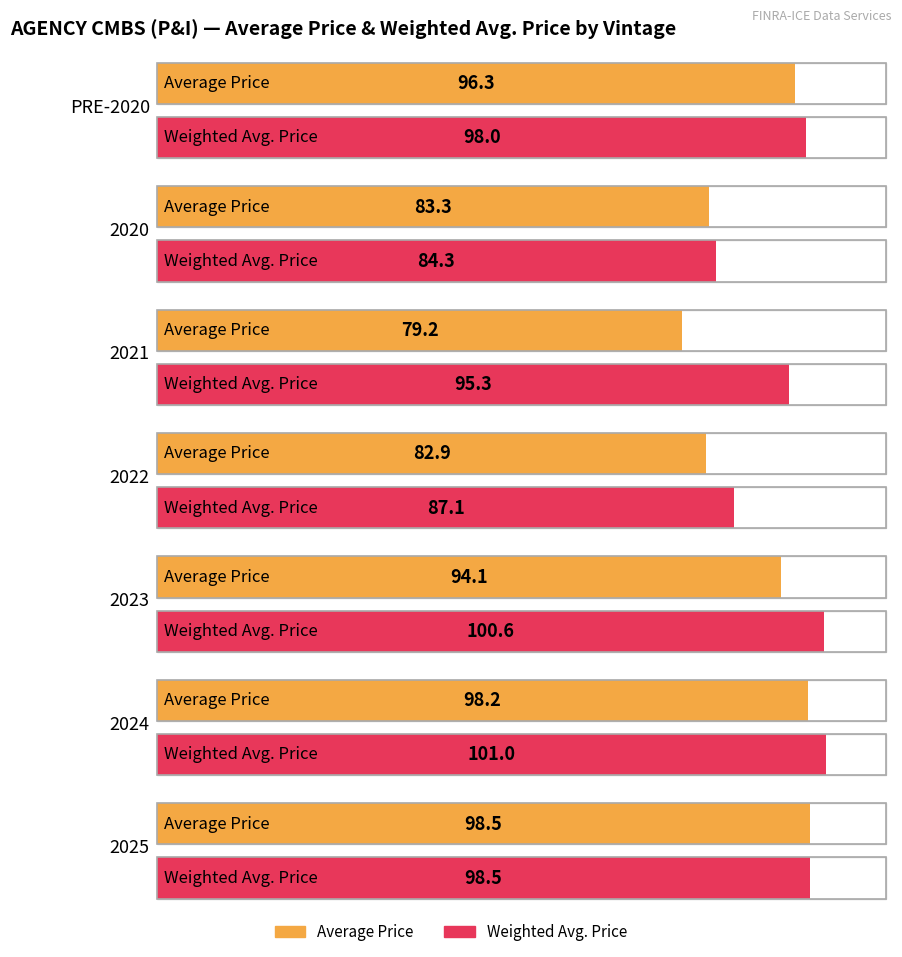

Does the chart contain stacked bars?

No